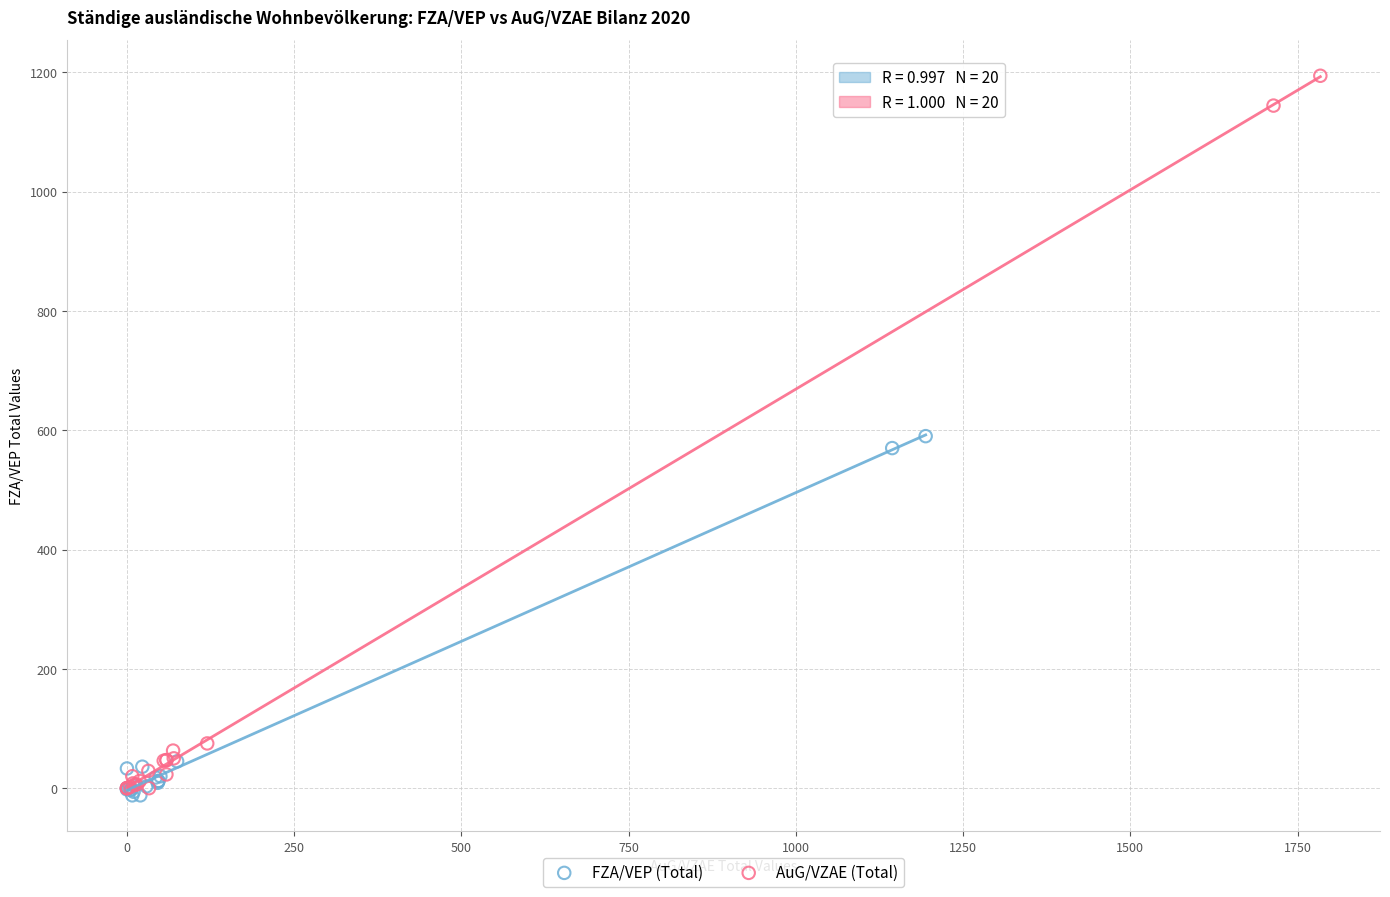

Which series has the largest Y range (max minus min)?

AuG/VZAE (Total)